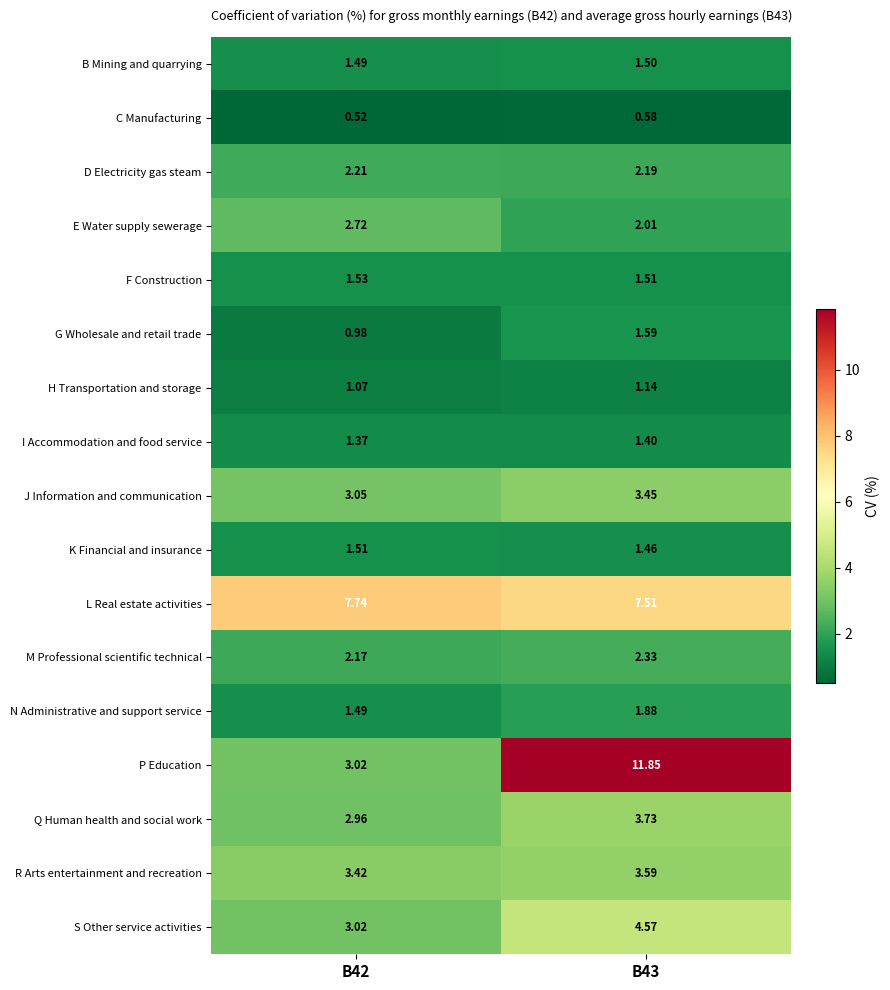

Which series changed the most between B42 and B43?

P Education